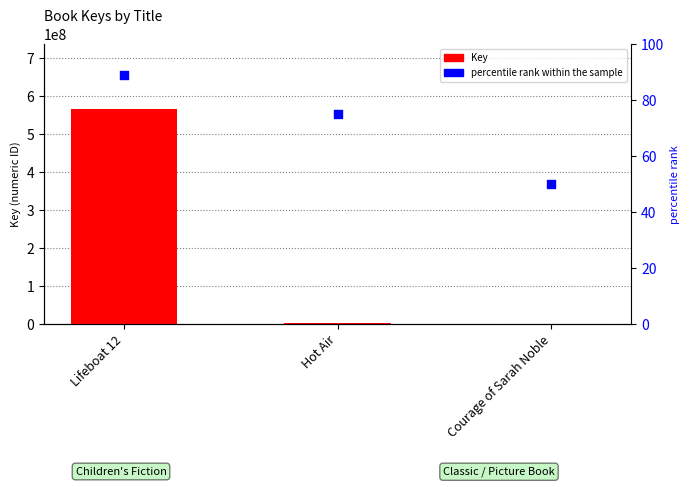

At which category is the sum across all series the highest?

Lifeboat 12